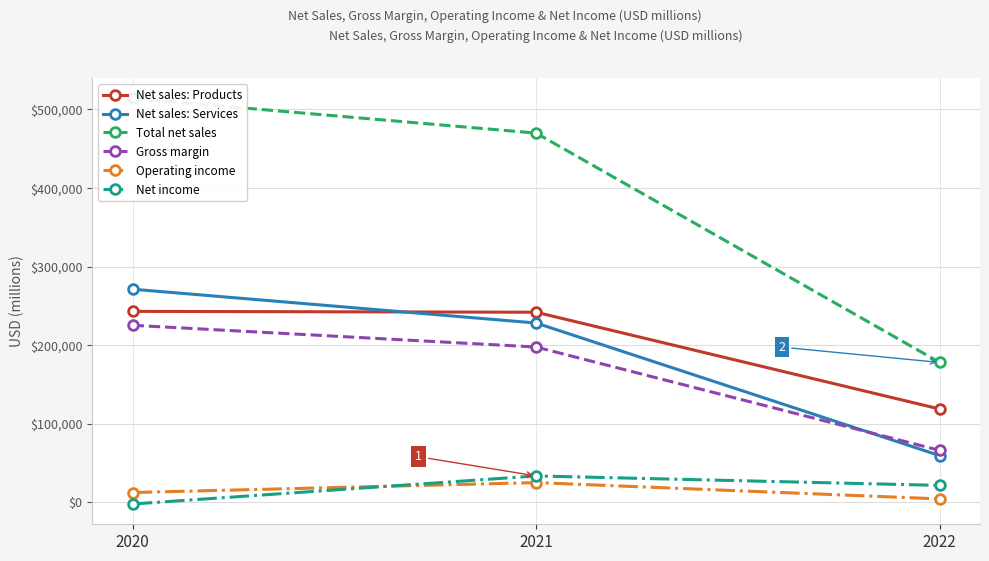

How many Gross margin values are between 65932 and 225152?

3